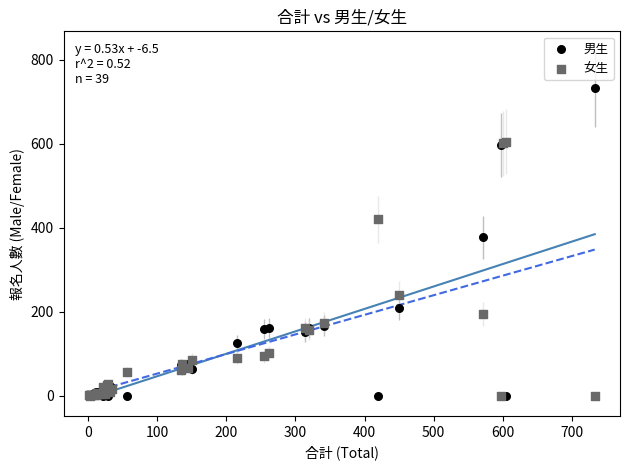

In the 男生 series, what Y value is closest to 366?

377